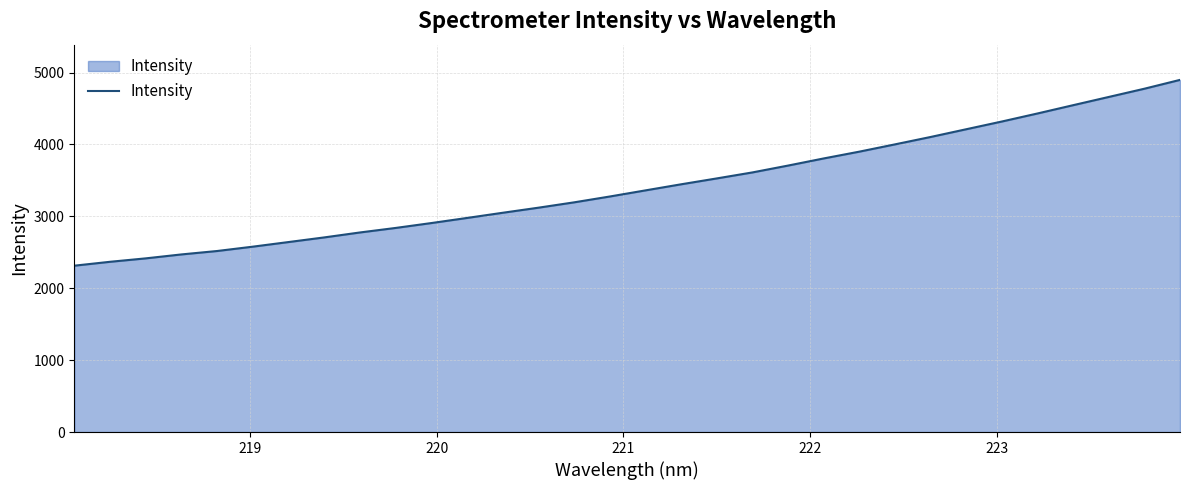

What is the difference between the second highest and minimum values?

2461.1